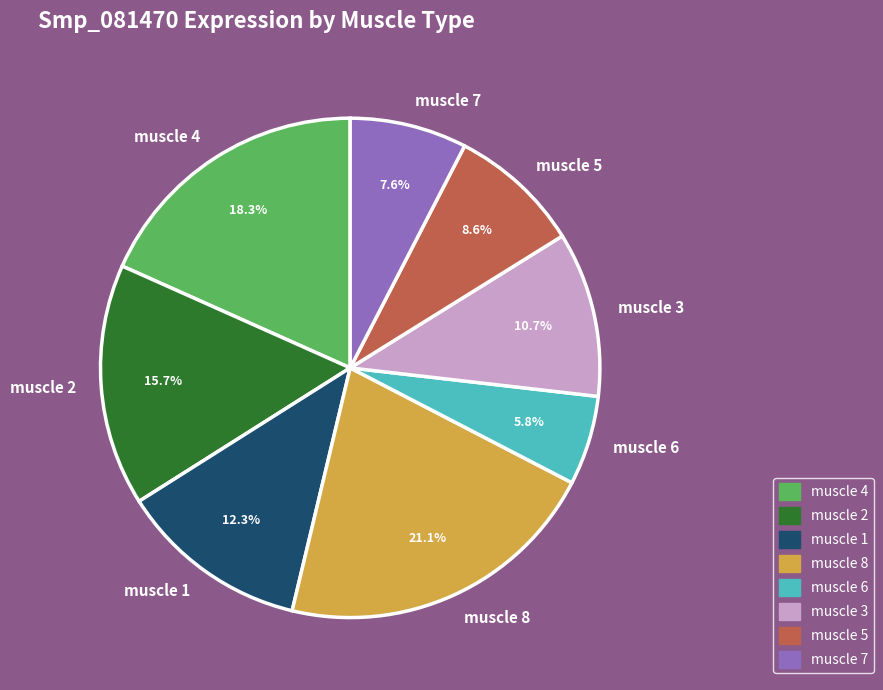

To the nearest percent, what is the average slice percentage?

12%